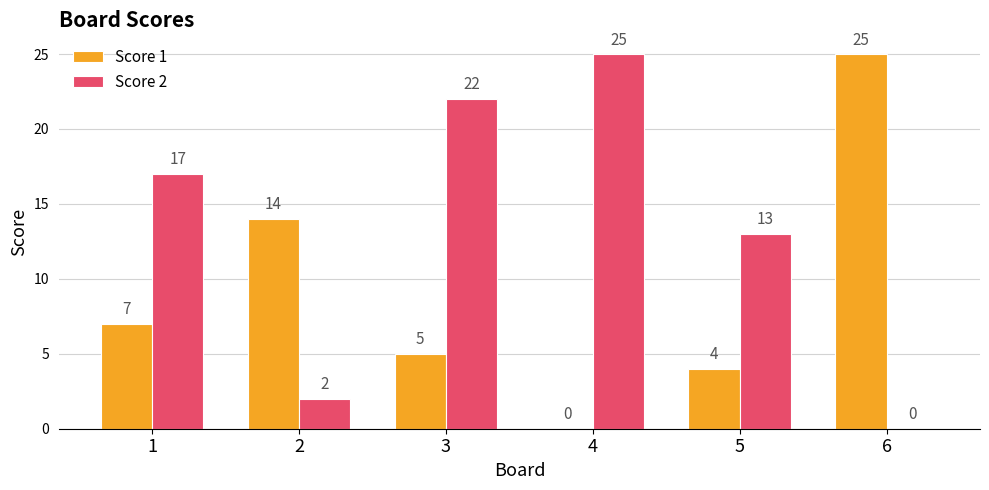

How many groups of bars are there?

6